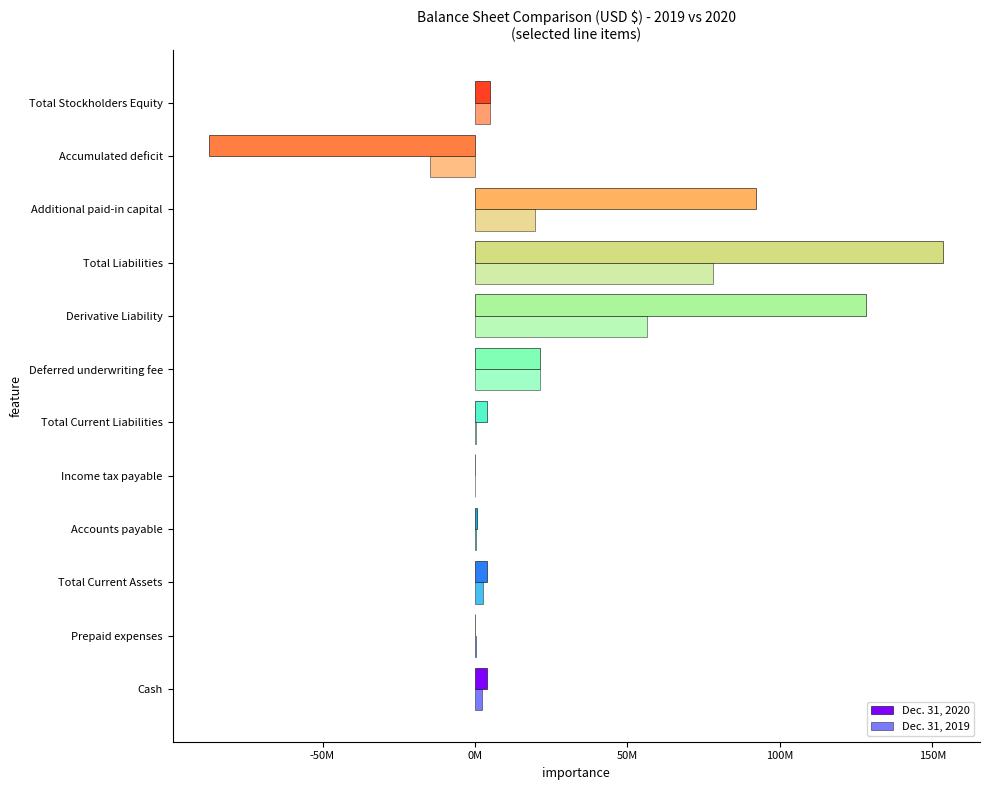

What is the average value of the Dec. 31, 2019 series?

14274690